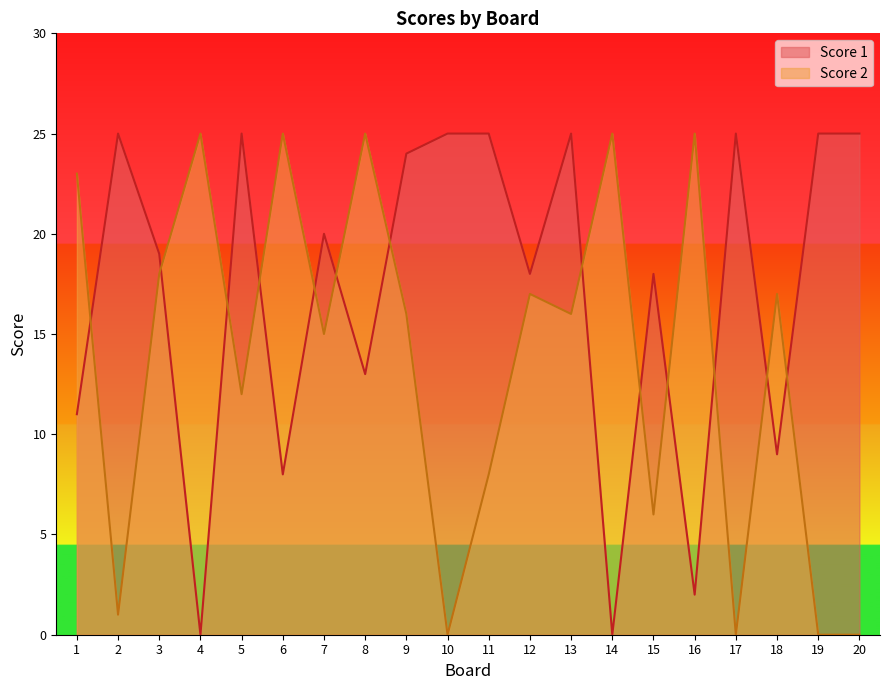

List the series in order of their overall mean, highest first.

Score 1, Score 2